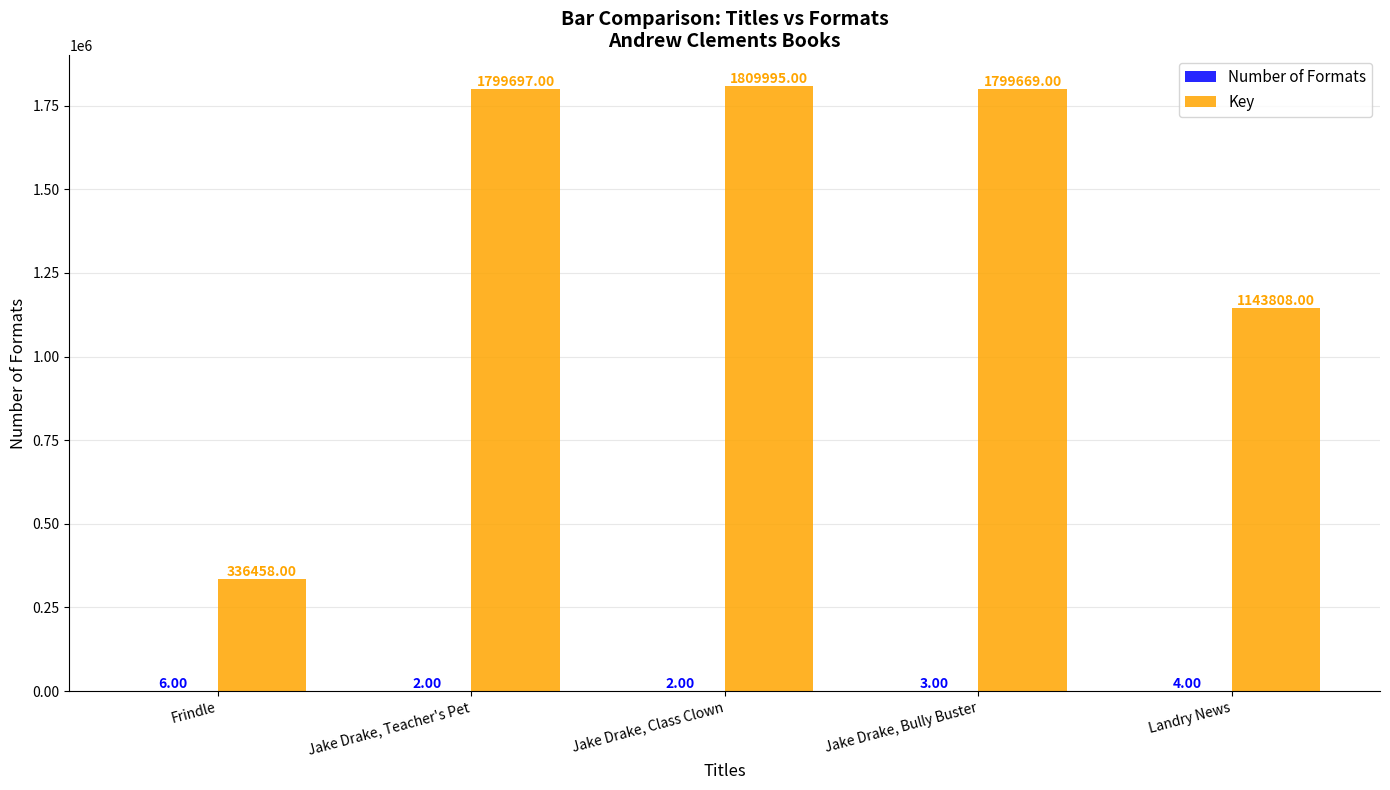

Which category has the highest value in the Key series?

Jake Drake, Class Clown